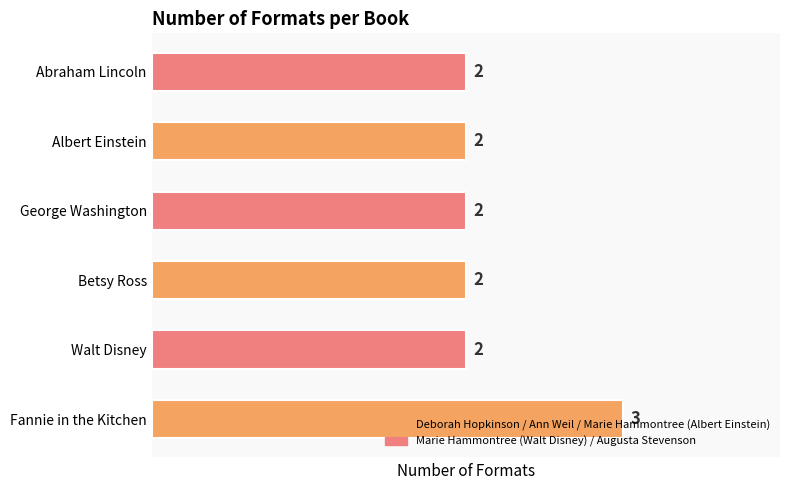

What is the difference between the maximum and second lowest values?

1